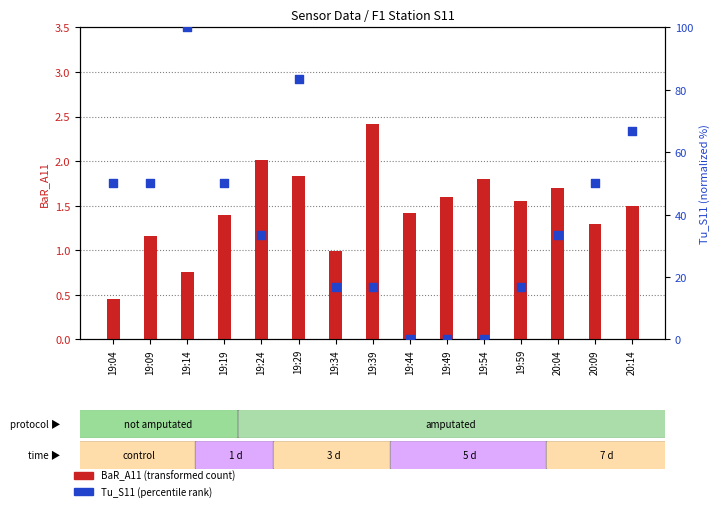

What are all the series names shown in the legend?

BaR_A11 (transformed count), Tu_S11 (percentile rank)